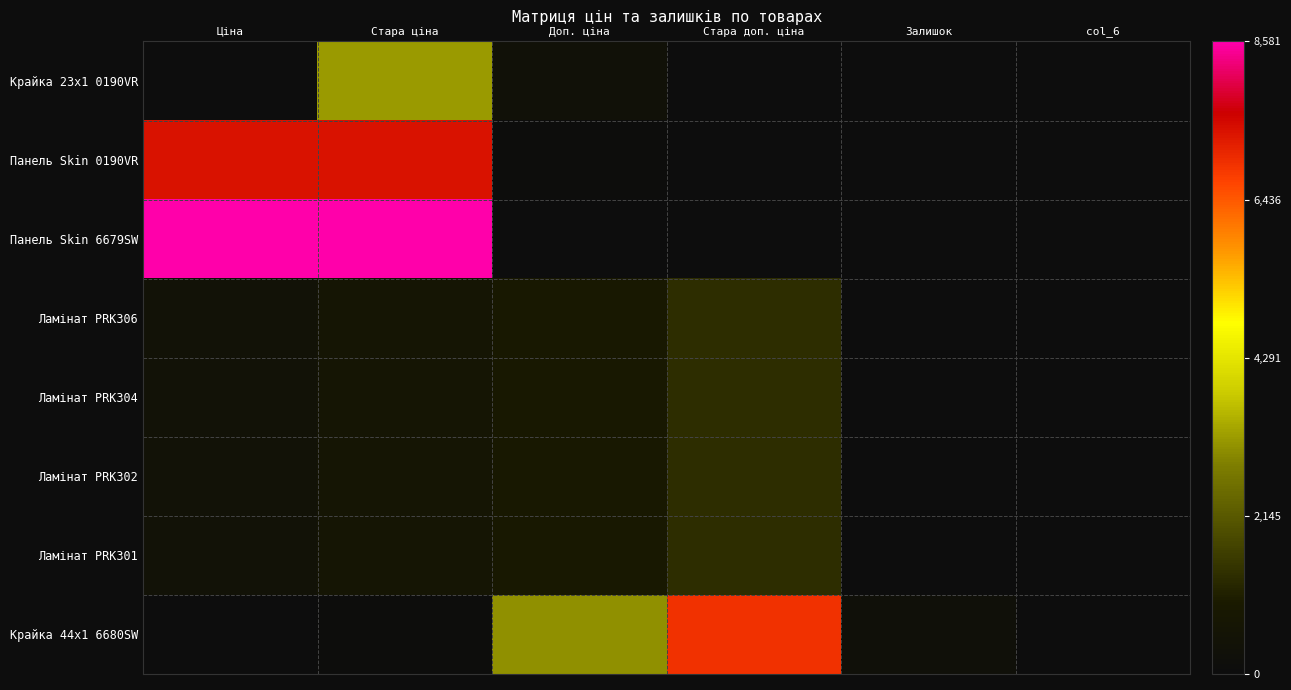

How many series are shown in this chart?

8